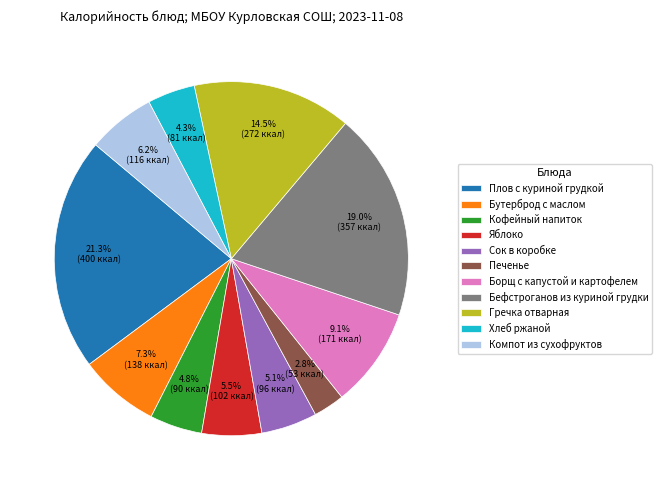

Between Яблоко and Хлеб ржаной, which is larger?

Яблоко